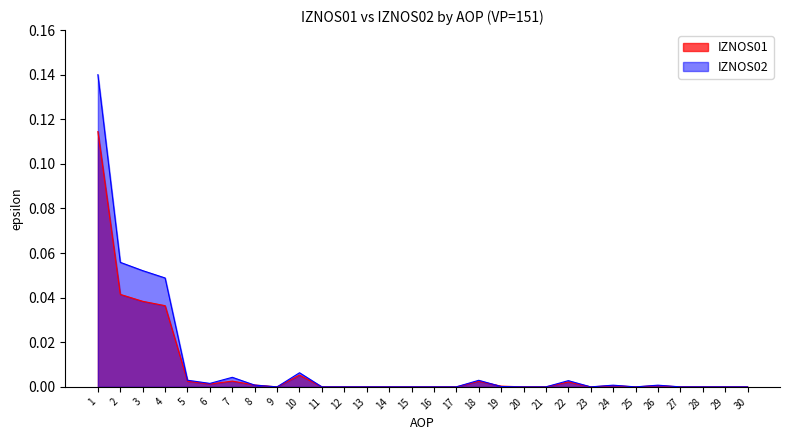

How many lines are shown in the chart?

2